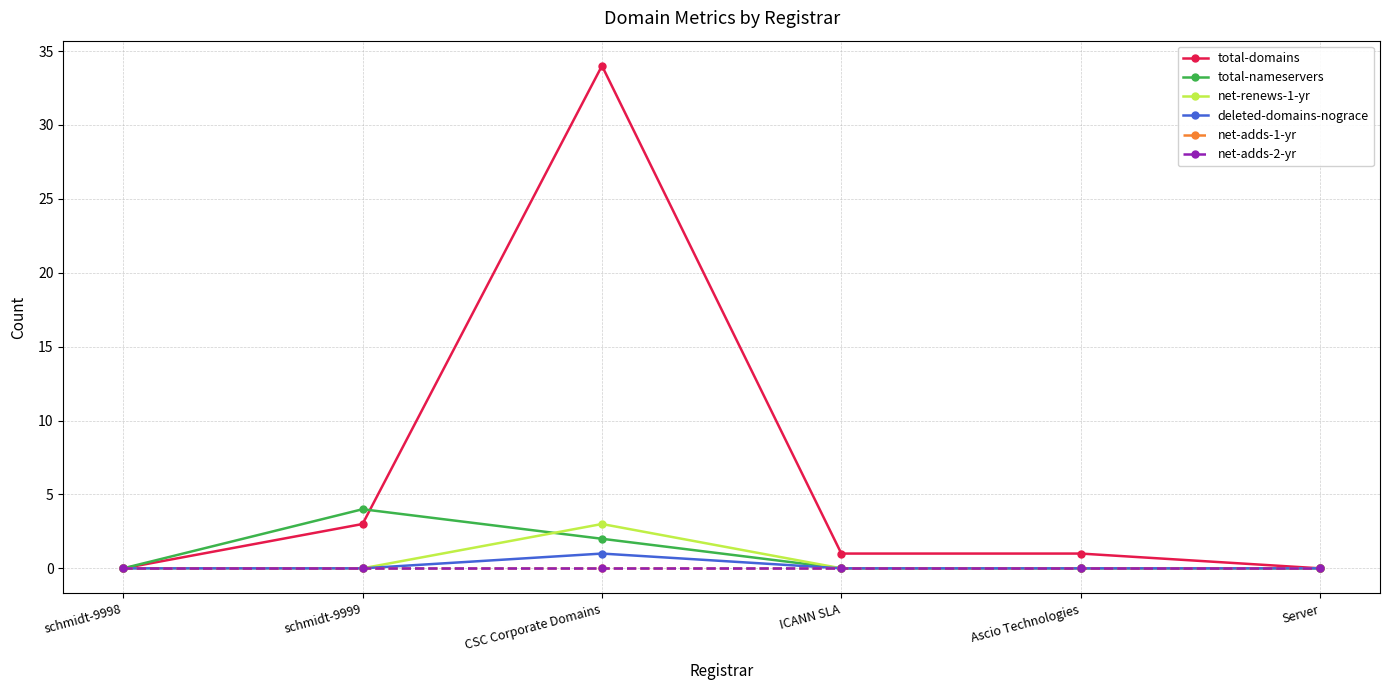

Rank the series at schmidt-9999 from lowest to highest value.

net-renews-1-yr, deleted-domains-nograce, net-adds-1-yr, net-adds-2-yr, total-domains, total-nameservers